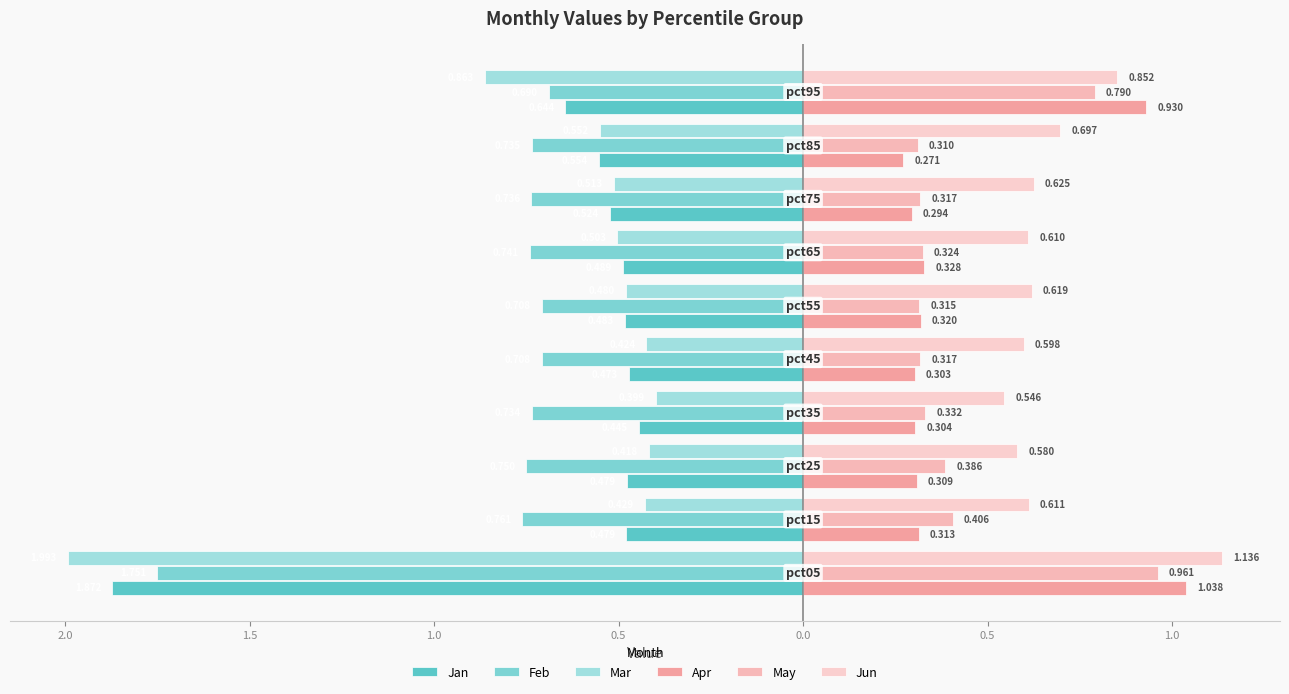

Are the bars grouped side by side (vs. stacked)?

Yes